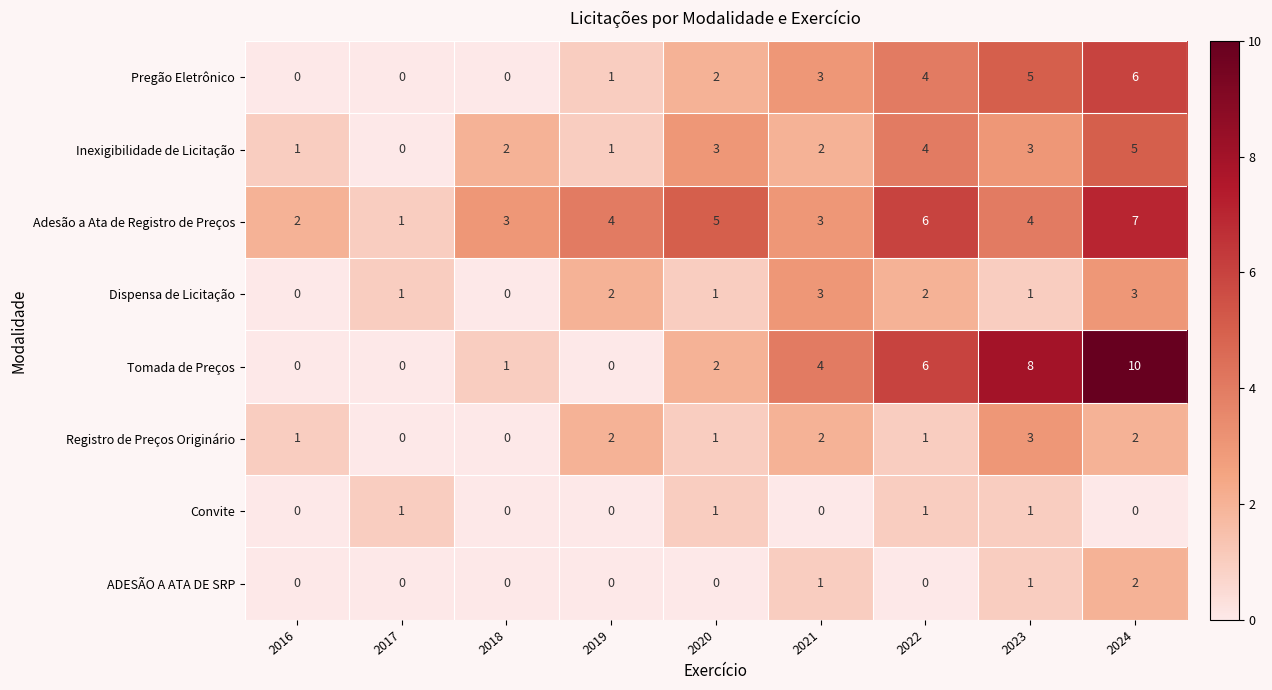

At how many categories does at least one series exceed 9?

1